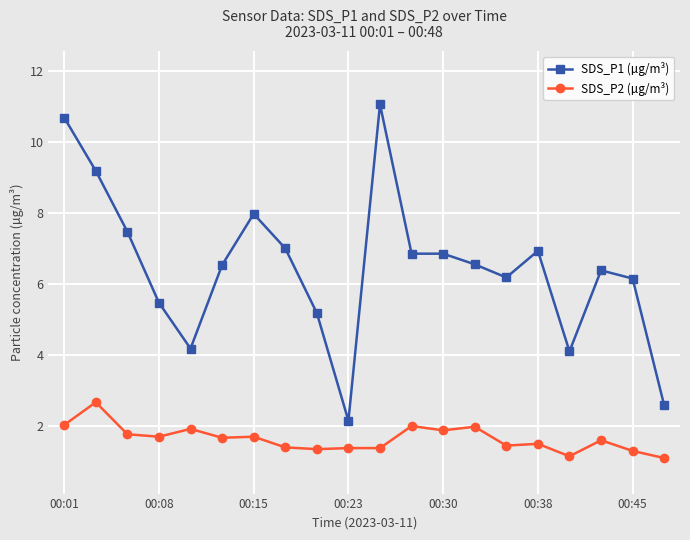

What is the greatest value displayed?

11.1